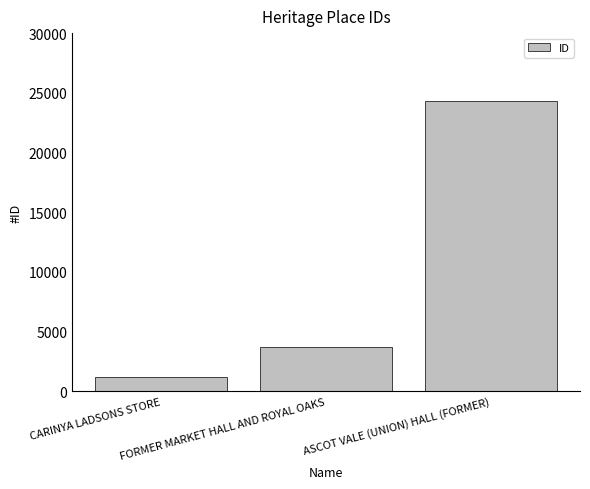

Between FORMER MARKET HALL AND ROYAL OAKS and ASCOT VALE (UNION) HALL (FORMER), which is larger?

ASCOT VALE (UNION) HALL (FORMER)